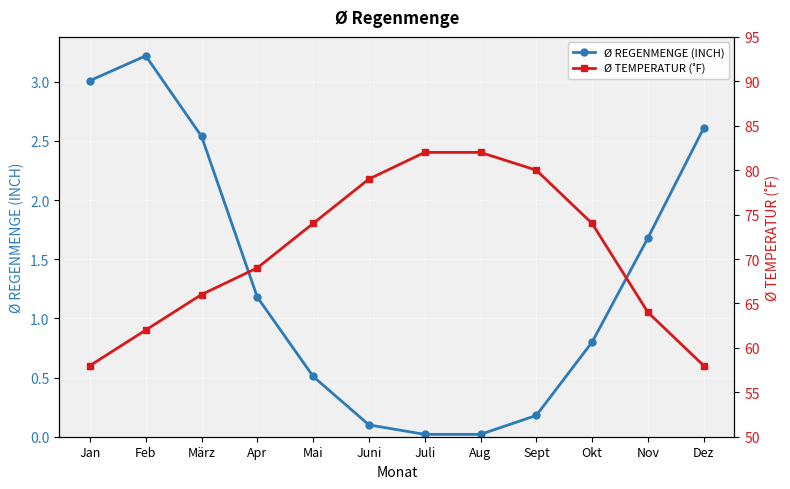

Which label corresponds to the smallest value in the chart?

Juli